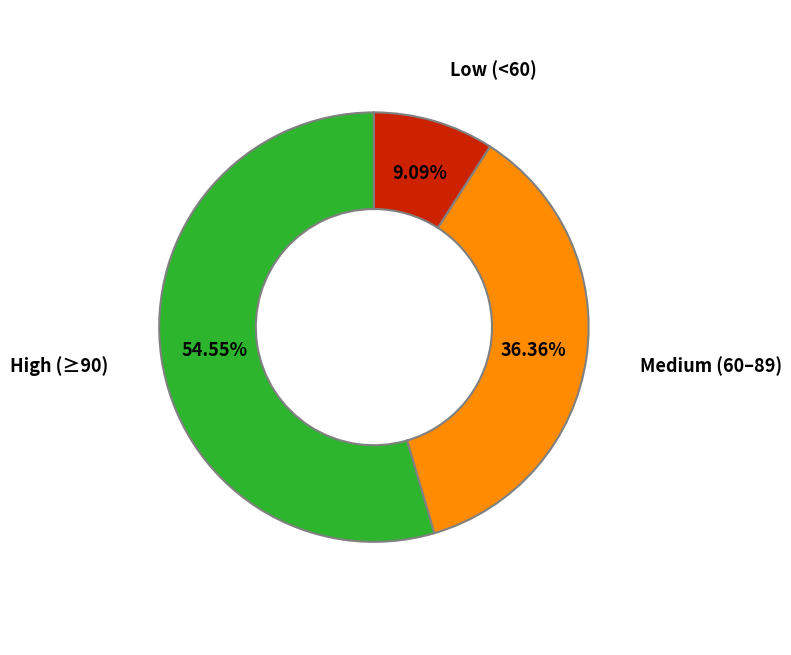

Is there any slice that represents more than half of the pie?

Yes